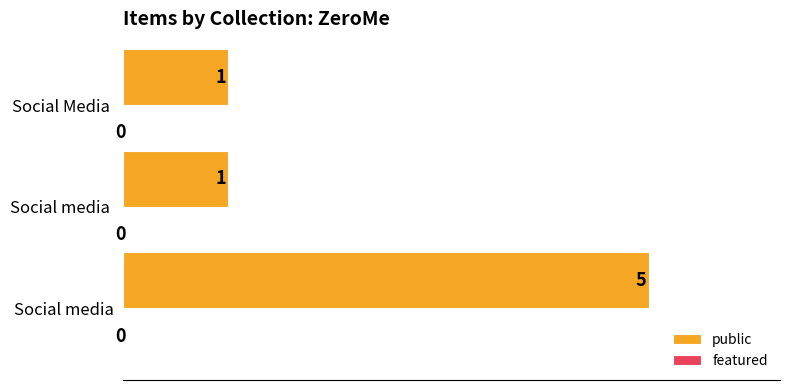

What is the ratio of the value at Social media to the value at Social Media ?

5.0